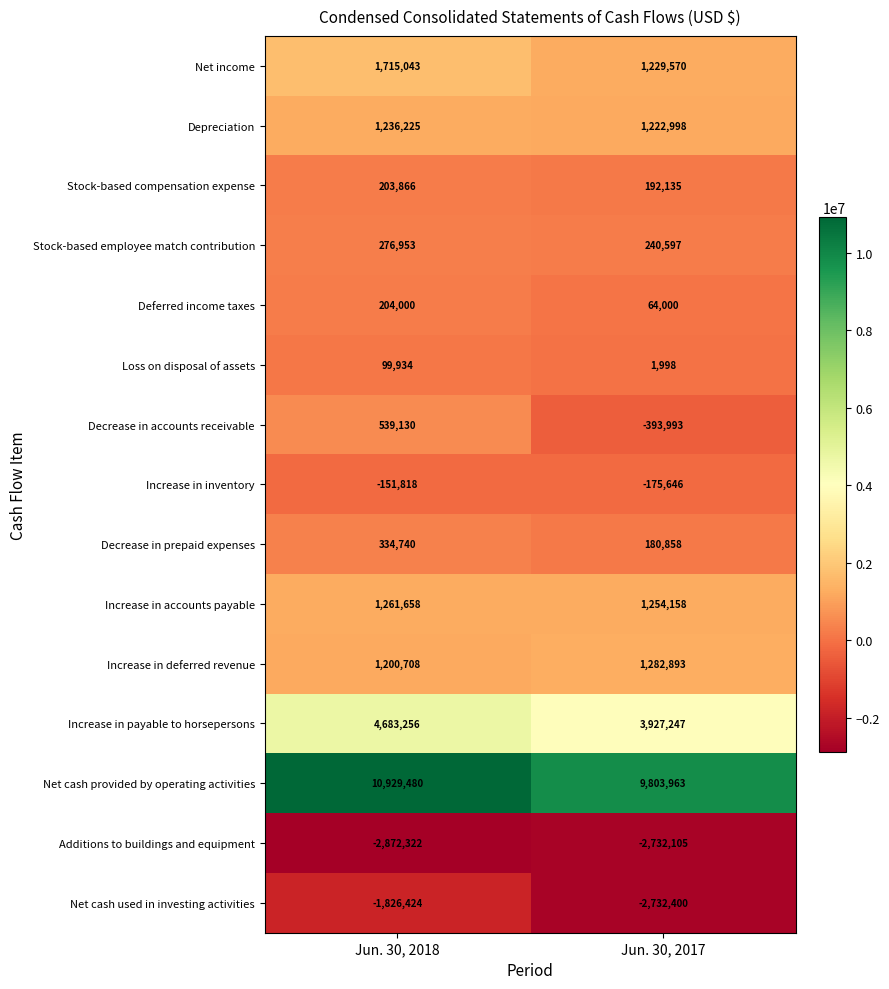

What is the total value across all series at Jun. 30, 2018?

17834429